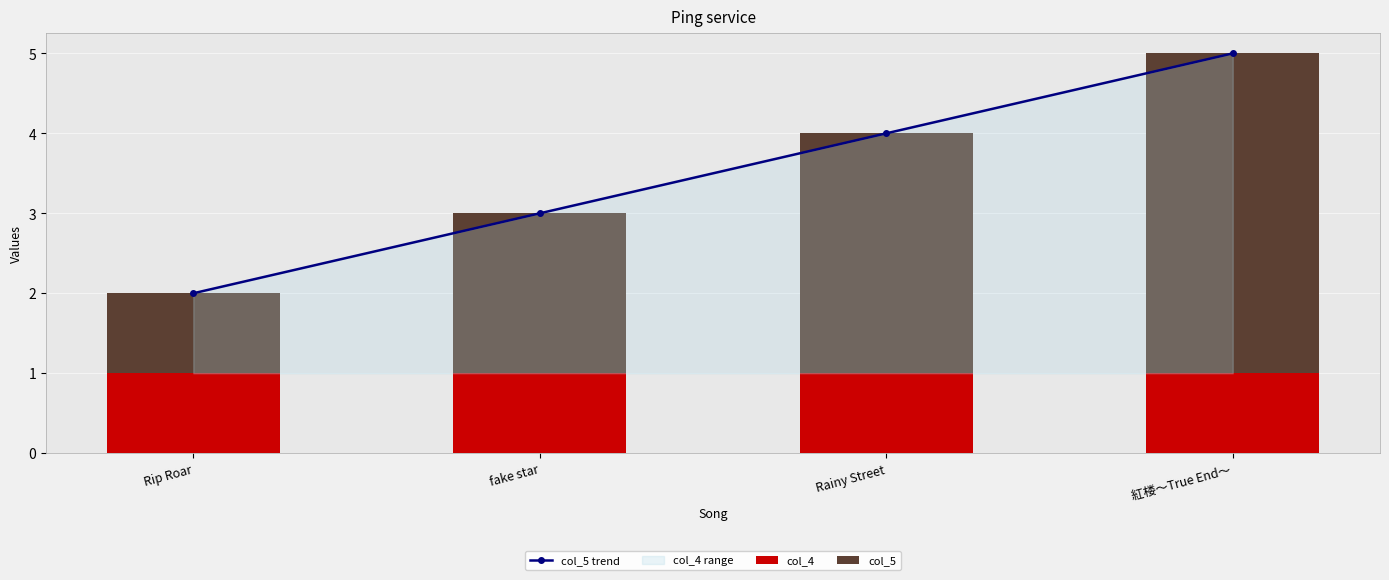

What is the sum of all col_5 trend values?

14